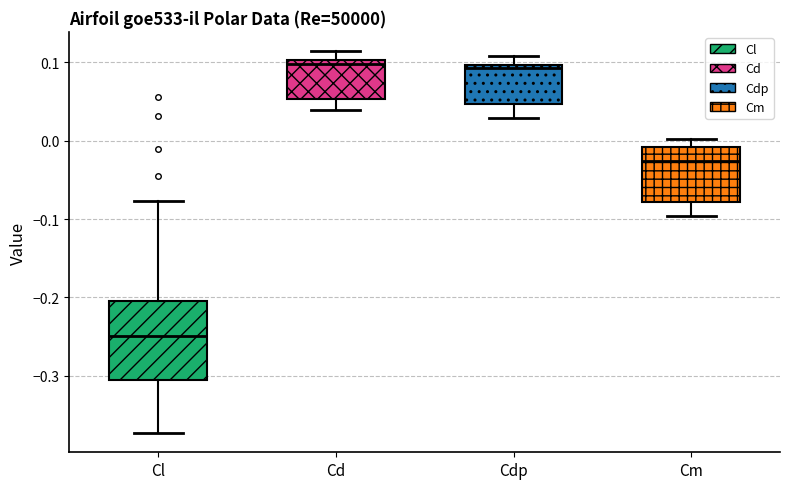

Reading left to right, transcribe this box plot: for each box, give where its median line is, the range the box spans, and where its two whiskers end, as read against the y-axis. The values are not printed on the chart, so give them approximately, as read against the axis.

Cl: median -0.25, box -0.31 to -0.20, whiskers -0.37 to -0.08
Cd: median 0.10 (just below the box's upper edge), box 0.05 to 0.10, whiskers 0.04 to 0.11
Cdp: median 0.09, box 0.05 to 0.10, whiskers 0.03 to 0.11
Cm: median -0.03, box -0.08 to -0.01, whiskers -0.10 to 0.00